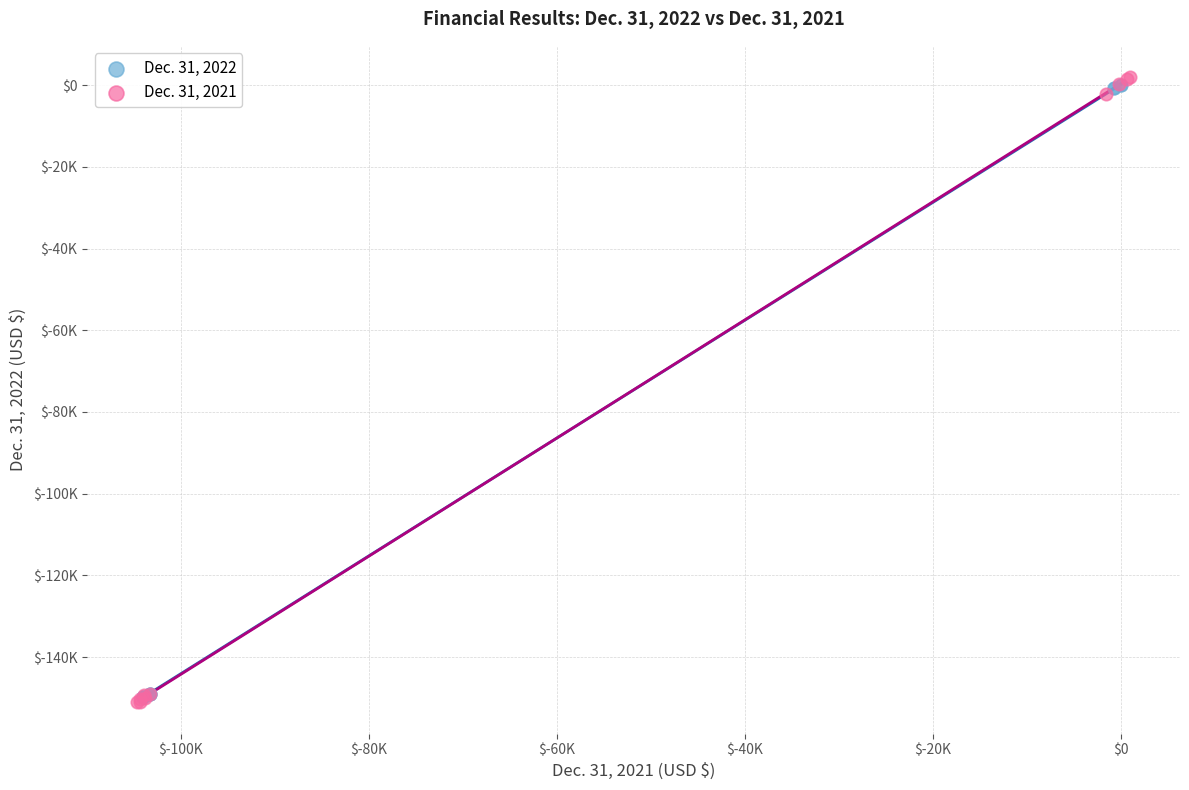

What are all the series names shown in the legend?

Dec. 31, 2022, Dec. 31, 2021